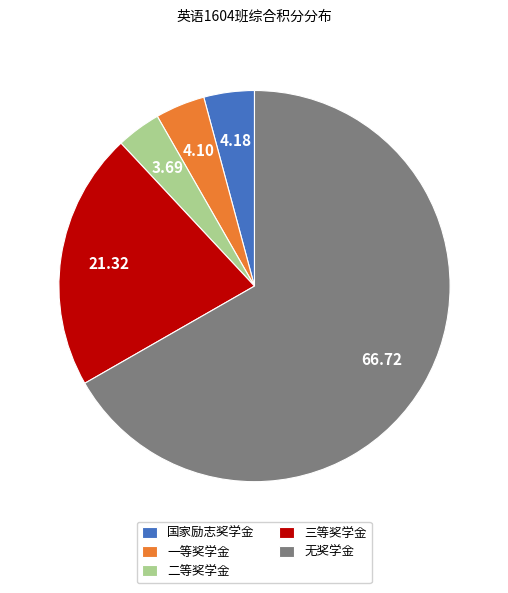

Is there any slice that represents more than half of the pie?

Yes